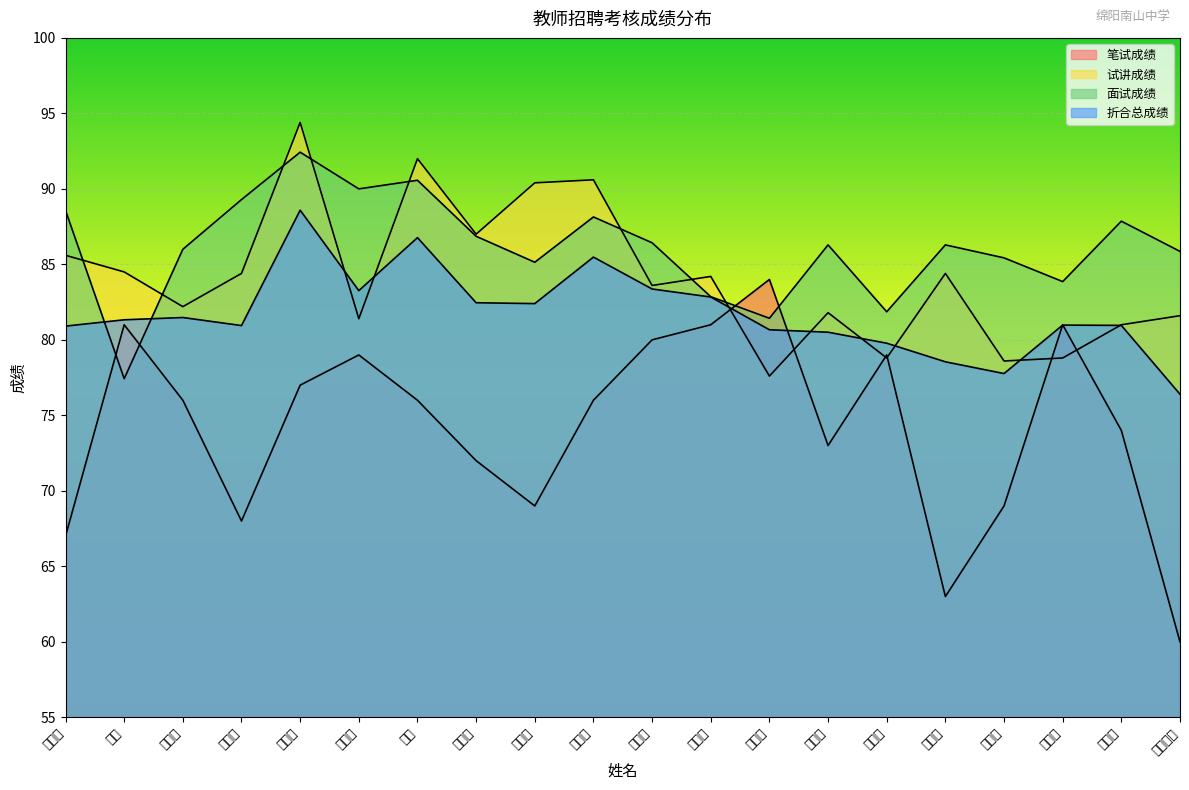

What is the total value across all series at 程月?

345.3